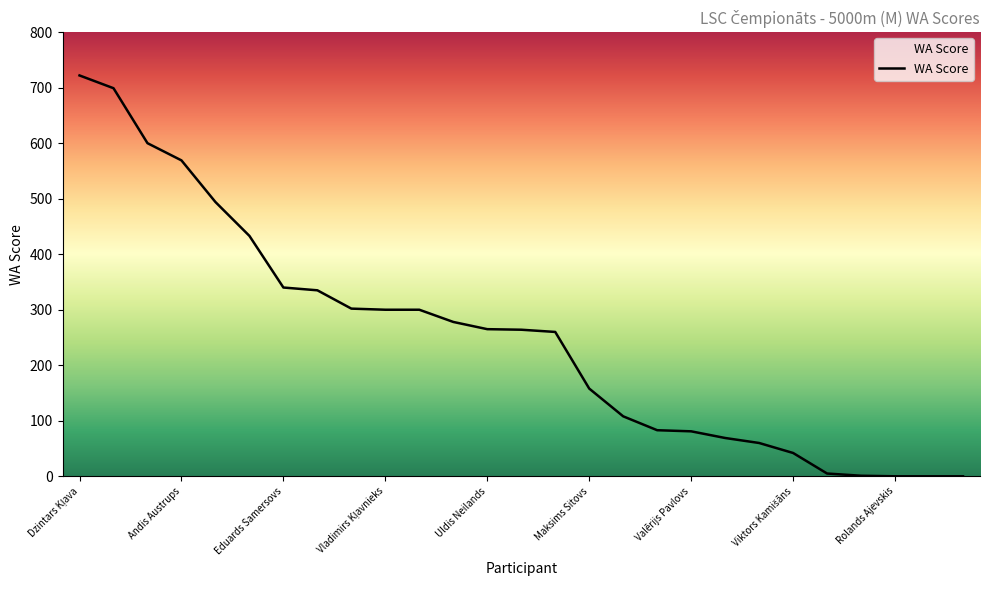

What is the difference between the maximum and minimum values?

722